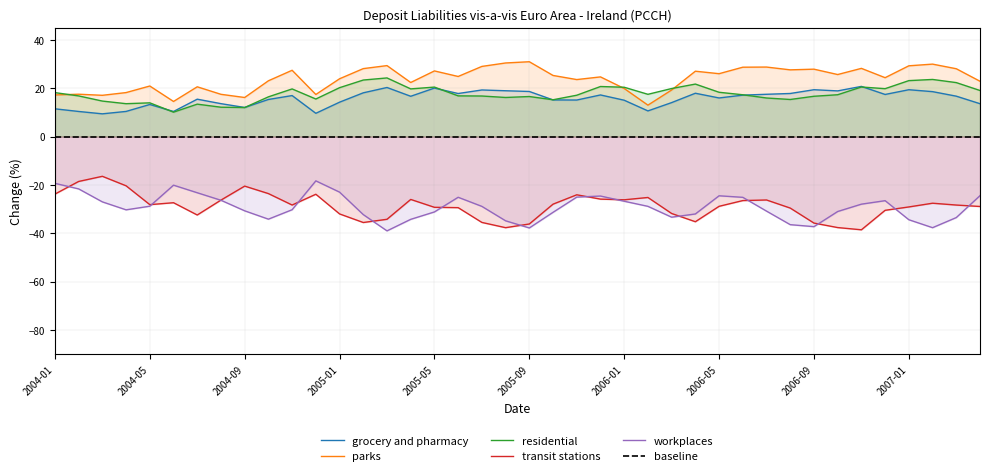

Is it true that the value at 2005-05 is 20.1?

True